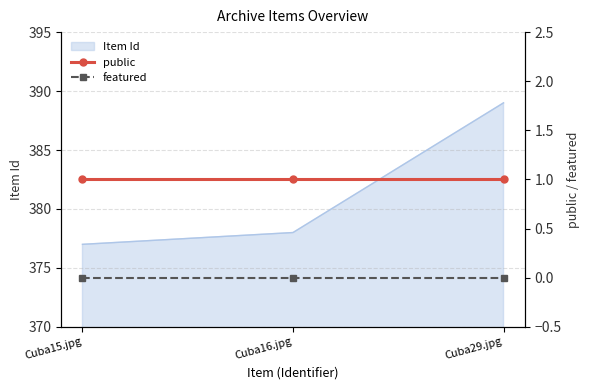

The Item Id series shows 646 at Cuba15.jpg. True or false?

False